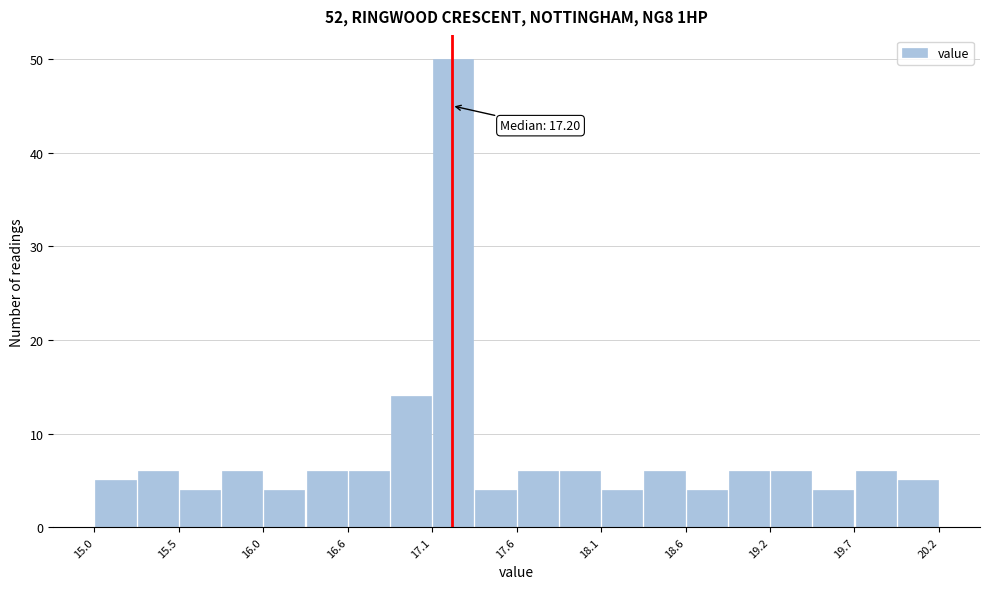

Read against the x-axis, roughly where is the centre of the tallest bar?

17.2